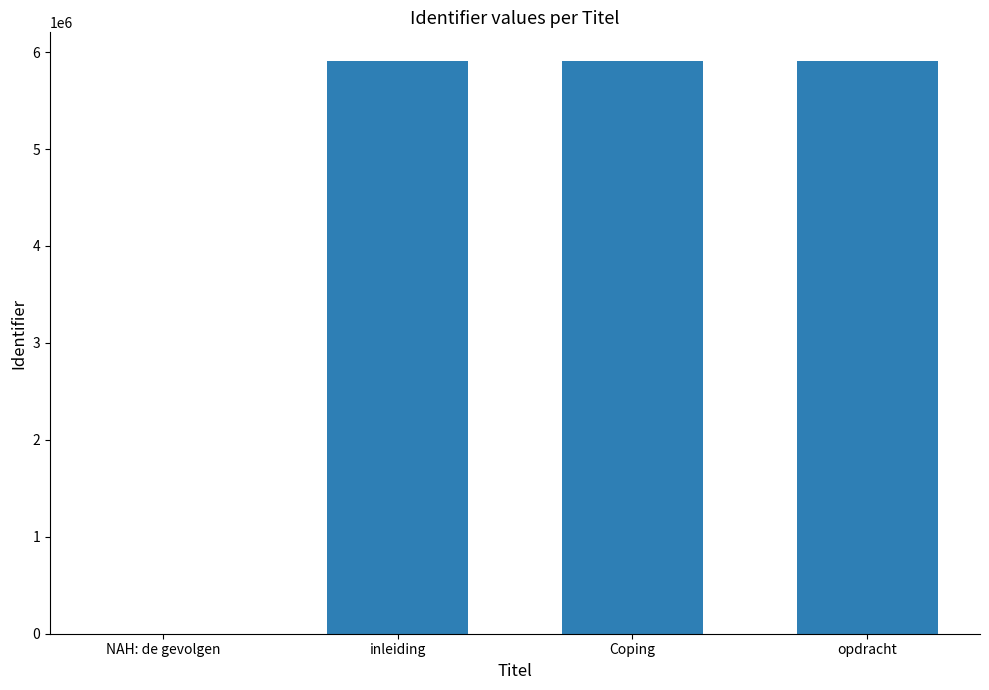

Count the number of categories in the chart.

4